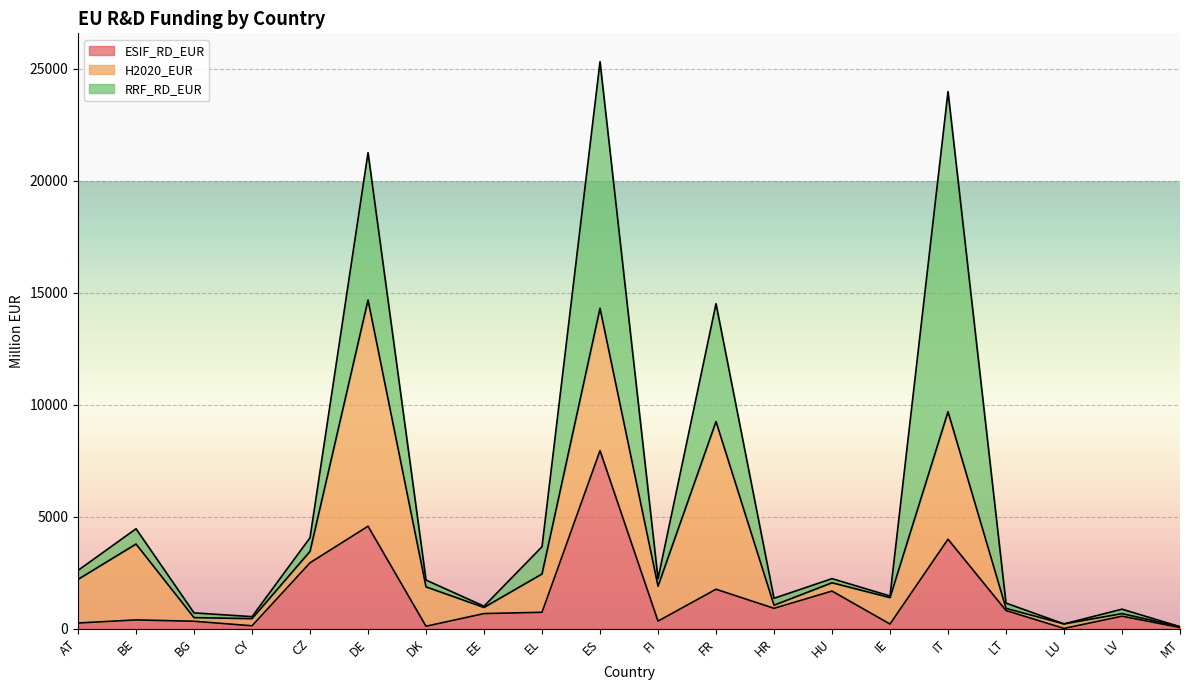

Which series changed the most between EE and HR?

RRF_RD_EUR